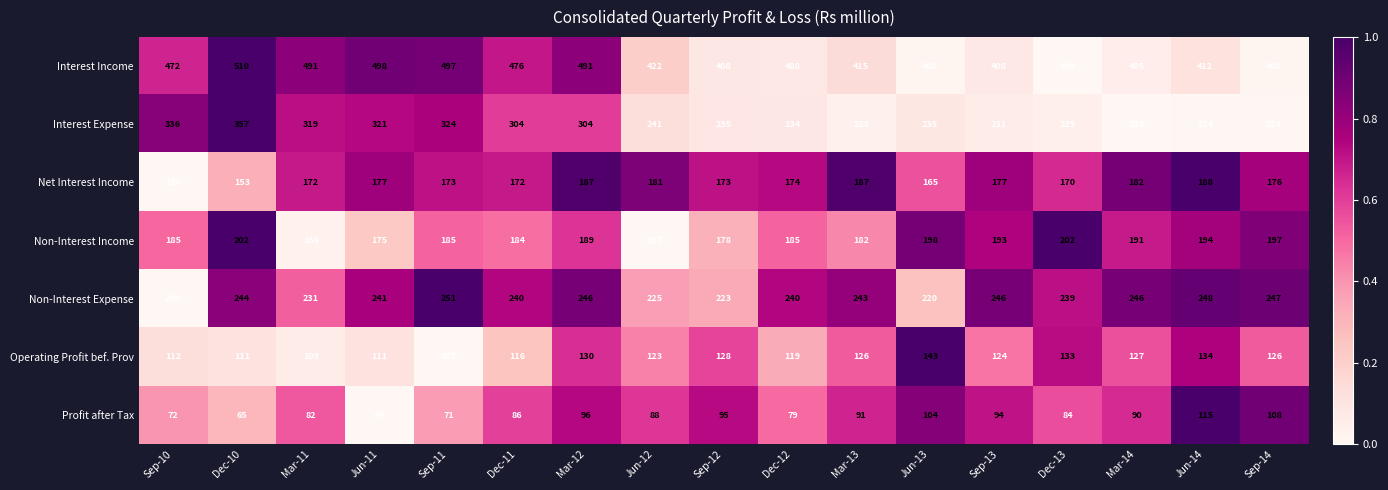

Is the value of Operating Profit bef. Prov at Sep-11 greater than the value of Profit after Tax at Mar-13?

Yes